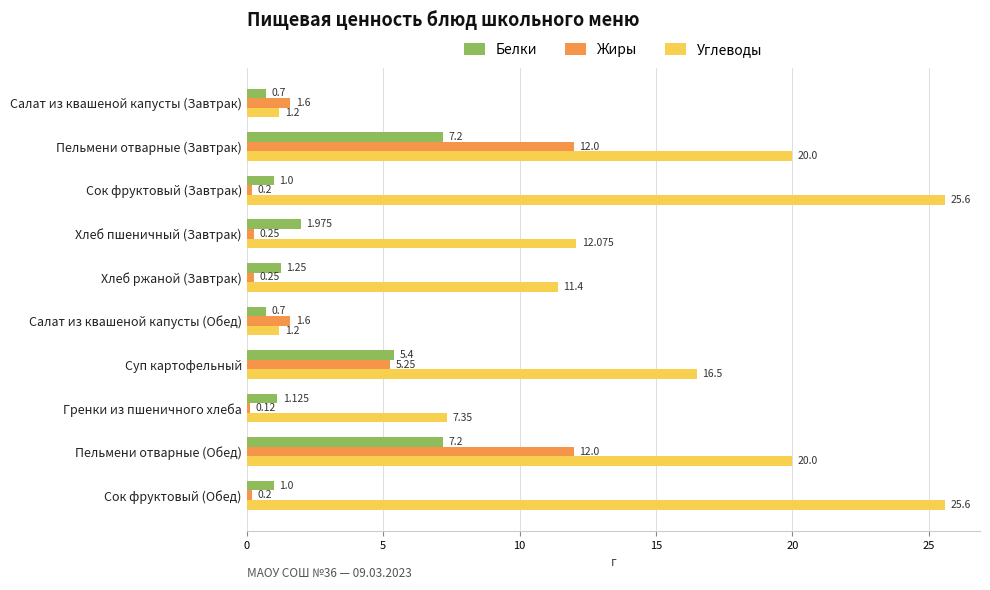

Which series changed the most between Пельмени отварные (Завтрак) and Хлеб ржаной (Завтрак)?

Жиры